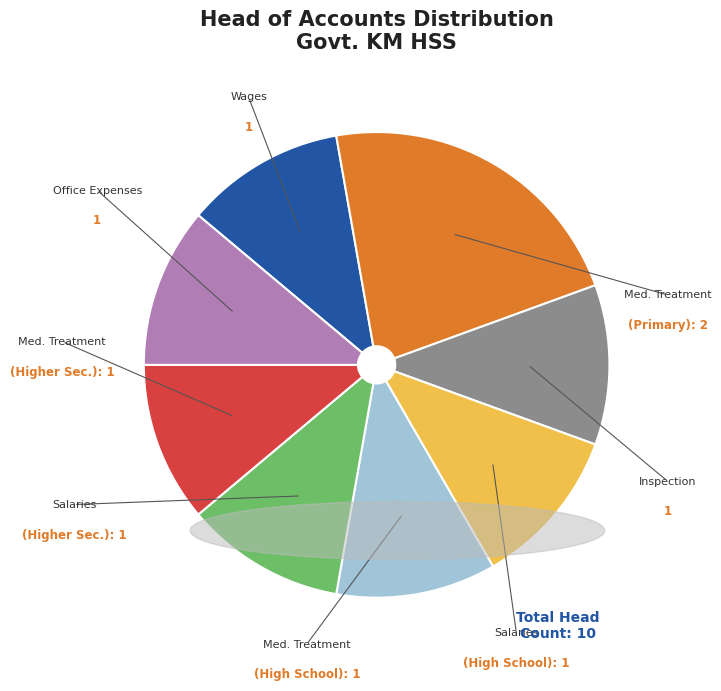

Is there a majority slice in this chart?

No